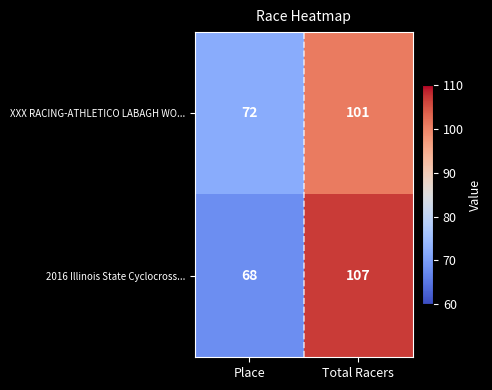

Which category has the lowest value in the 2016 Illinois State Cyclocross... series?

Place